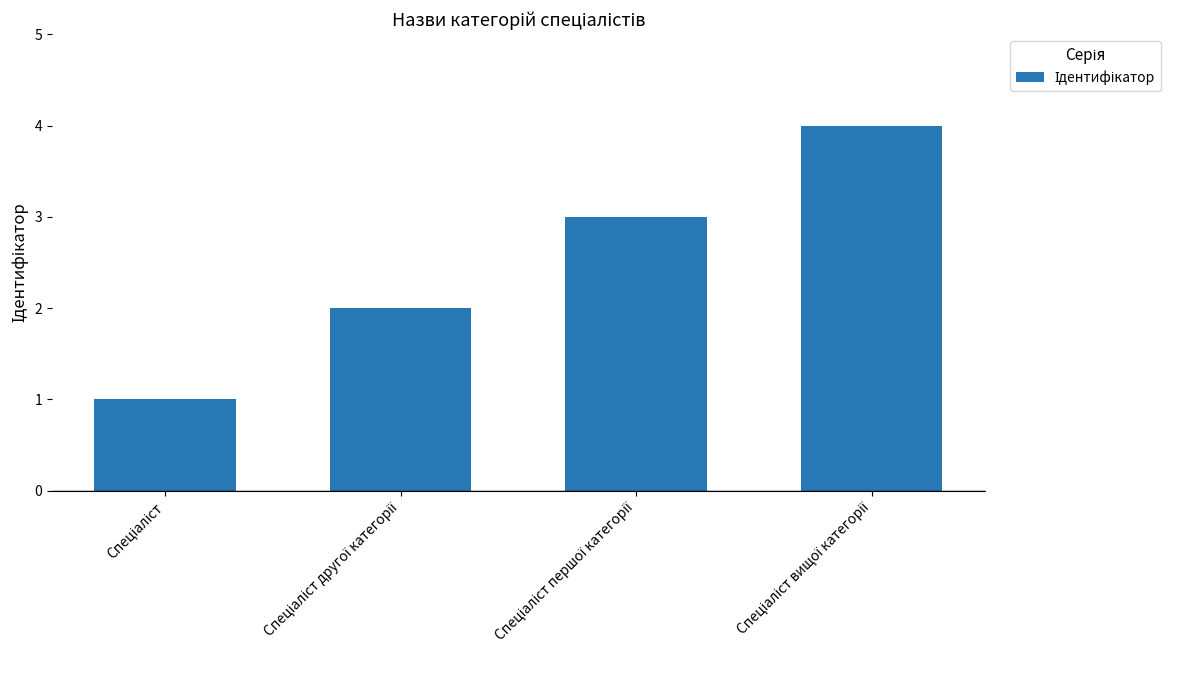

How many distinct data groups are displayed?

1